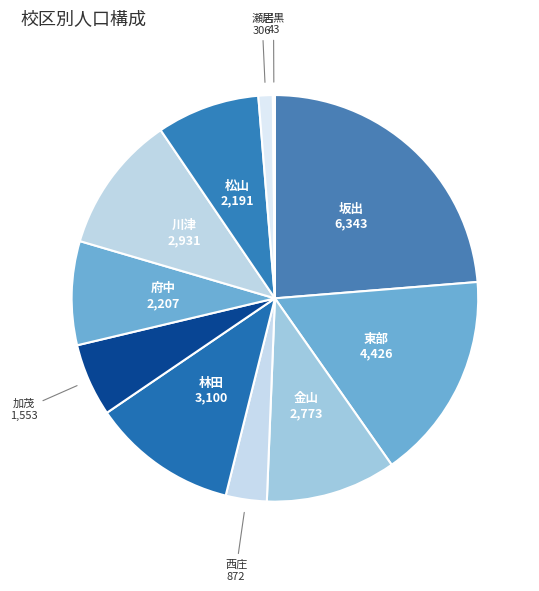

What is the largest slice in the pie chart?

坂出